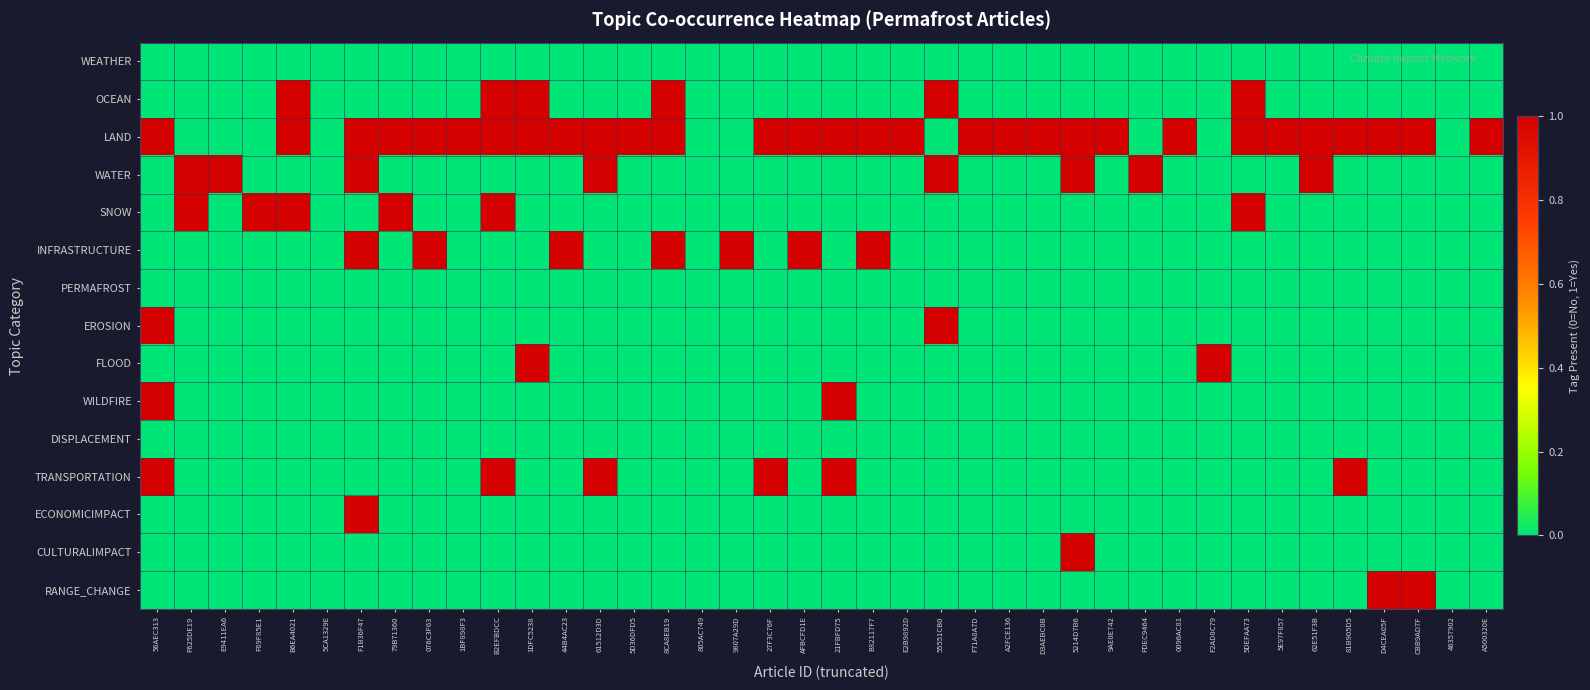

Rank the series at A500320E from highest to lowest value.

LAND, WEATHER, OCEAN, WATER, SNOW, INFRASTRUCTURE, PERMAFROST, EROSION, FLOOD, WILDFIRE, DISPLACEMENT, TRANSPORTATION, ECONOMICIMPACT, CULTURALIMPACT, RANGE_CHANGE